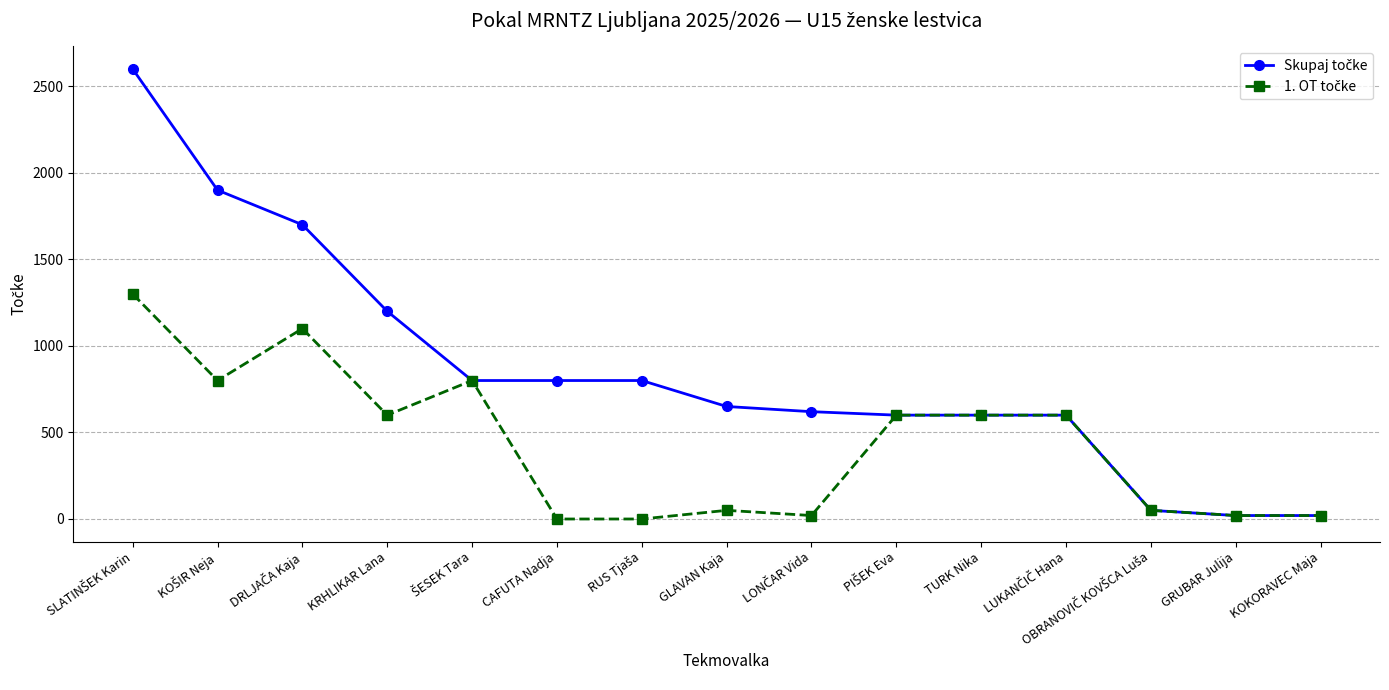

What is the greatest value displayed?

2600